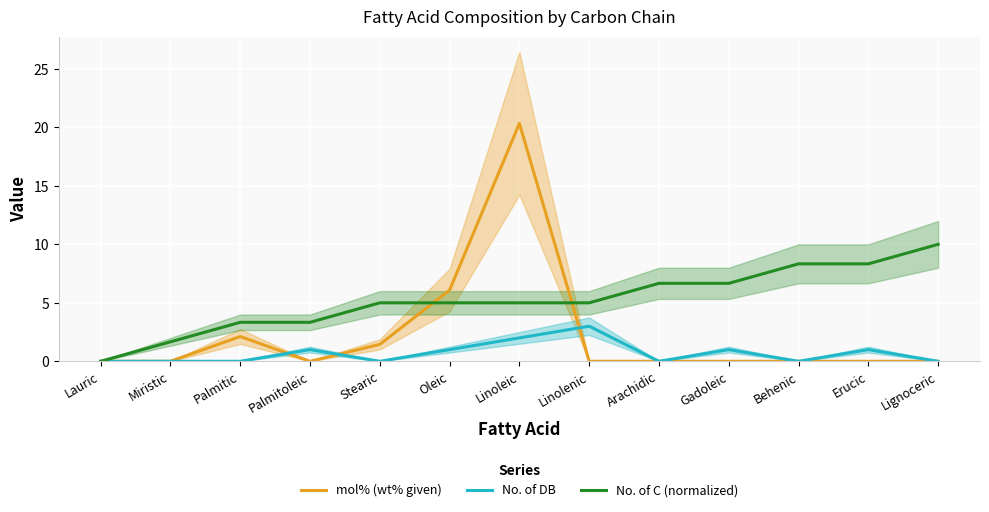

Which series changed the most between Lauric and Stearic?

No. of C (normalized)